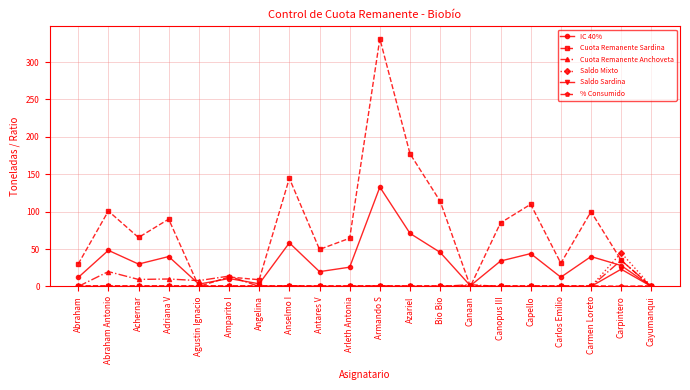

What is the label of the 14th point from the left?

Canaan